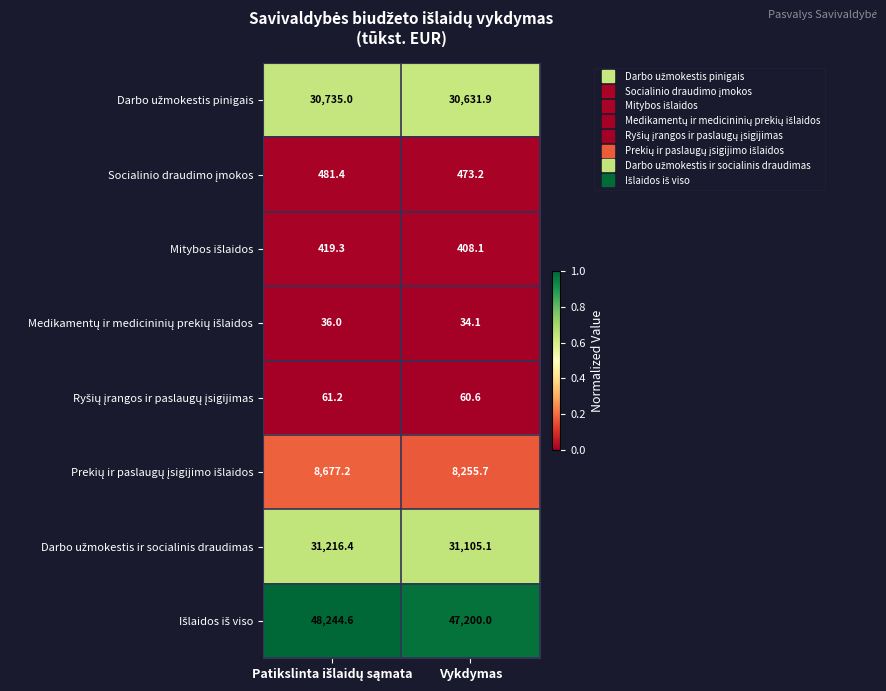

What is the difference between the highest and lowest values at Vykdymas?

47165.9